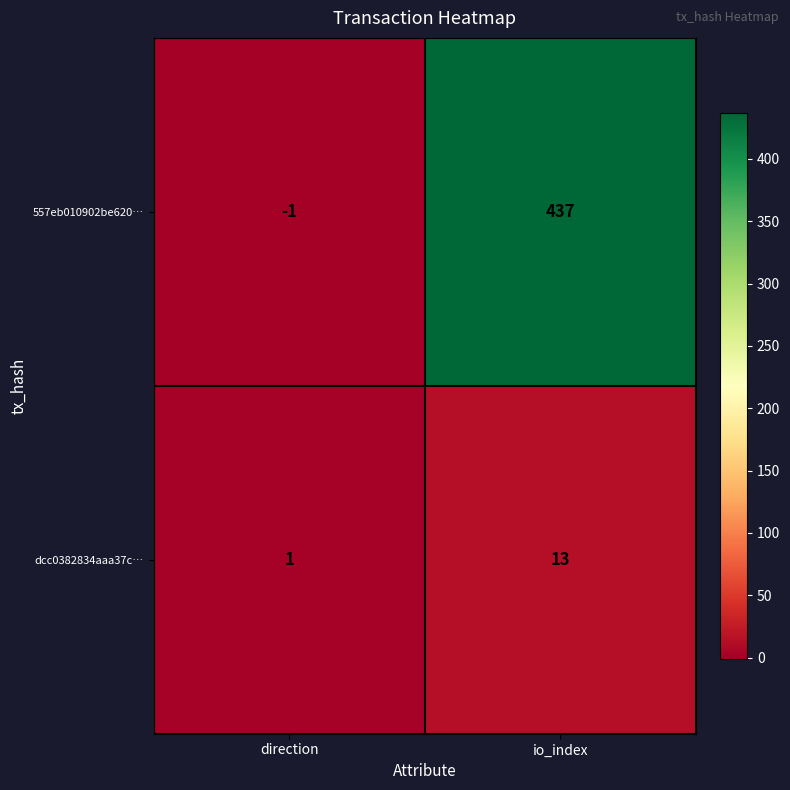

Is it true that dcc0382834aaa37c… equals 1 at direction?

True